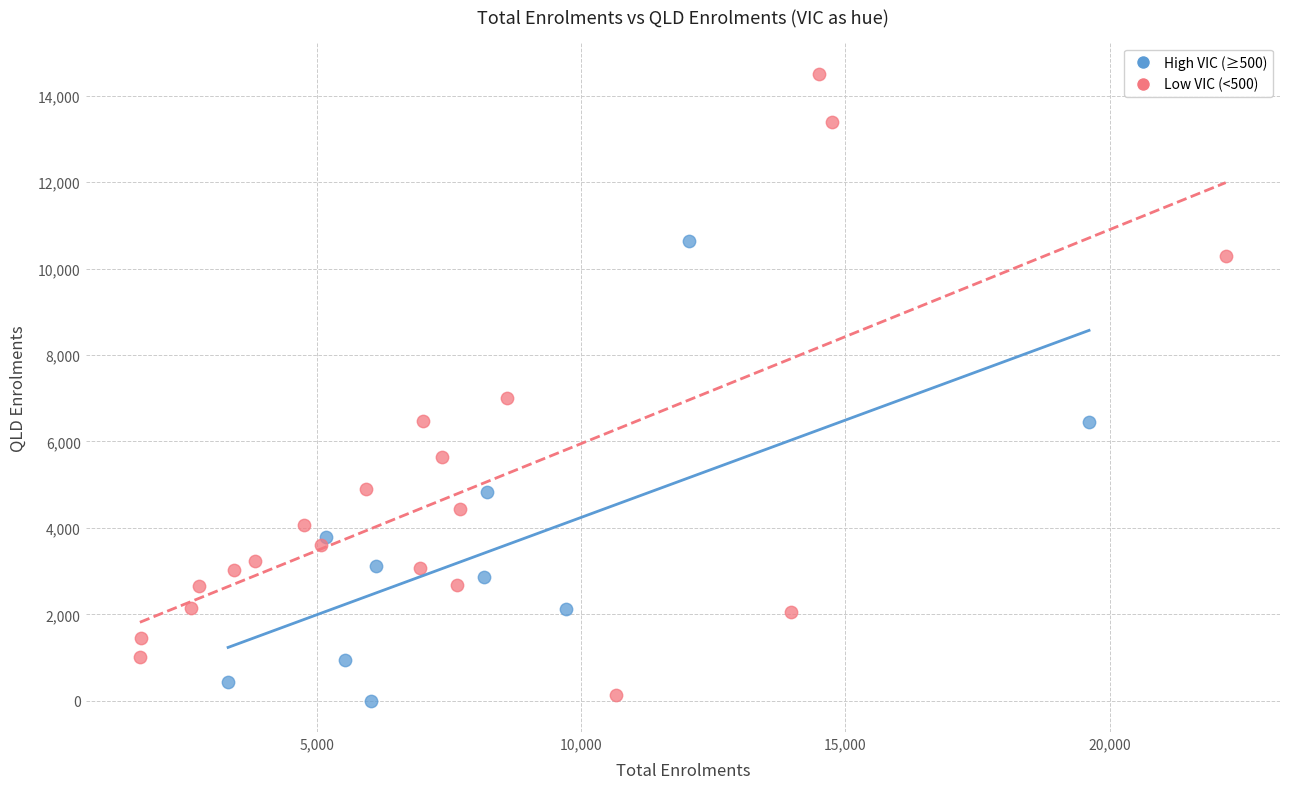

Which series contains the highest Y value?

Low VIC (<500)